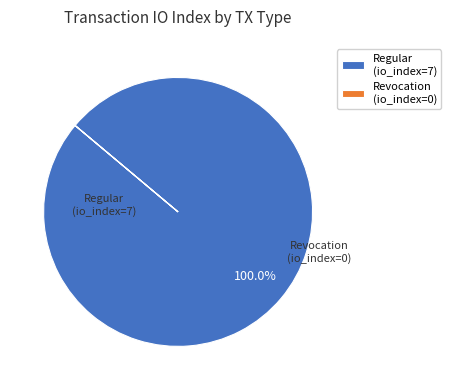

To the nearest percent, what is the difference between the largest and smallest slice percentages?

100%